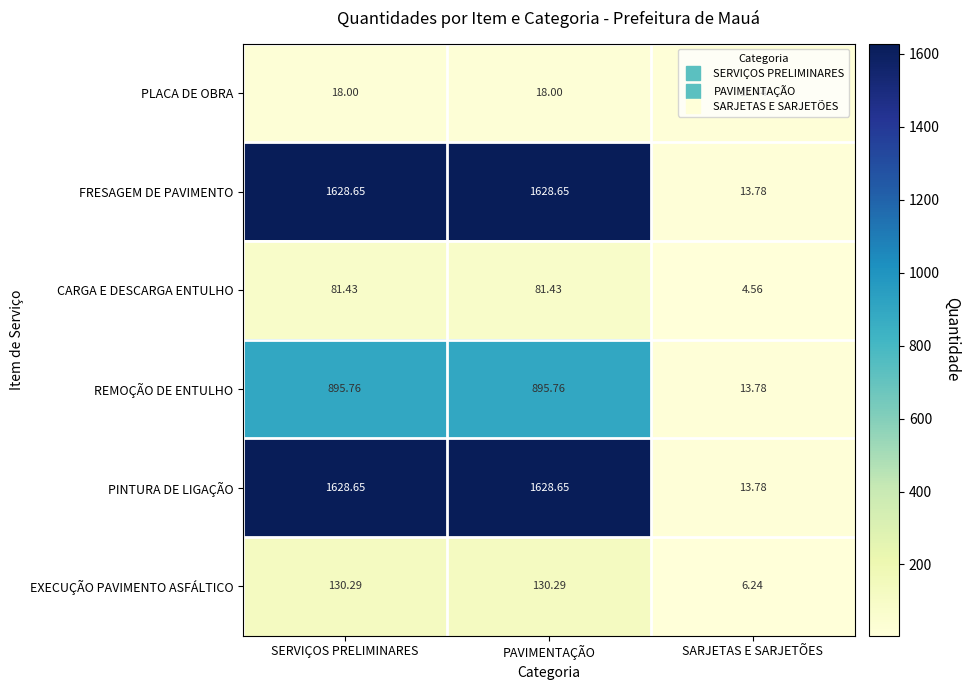

Where does the EXECUÇÃO PAVIMENTO ASFÁLTICO series first go above 130?

SERVIÇOS PRELIMINARES